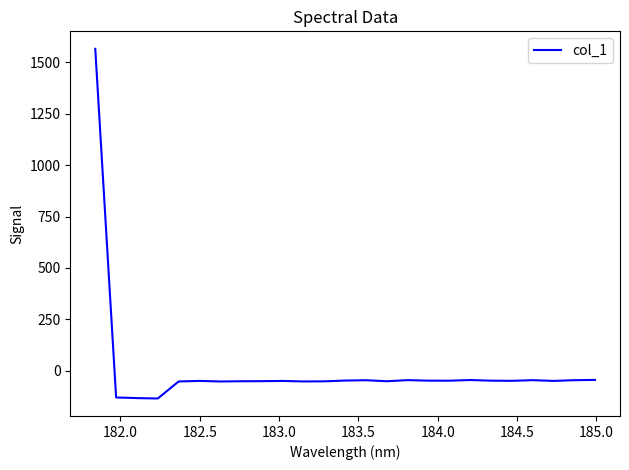

What is the difference between the maximum and minimum values?

1702.1